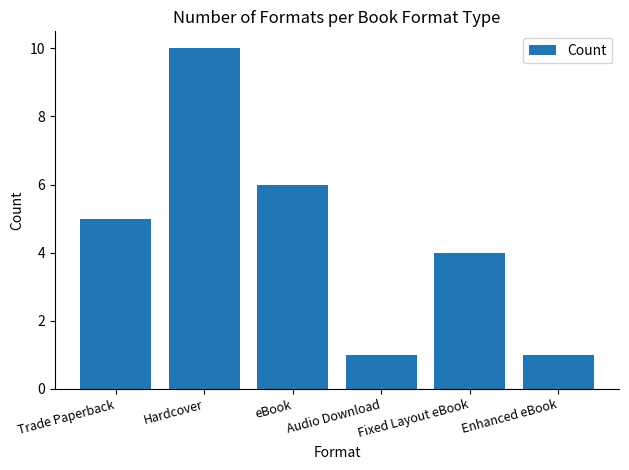

What is the greatest value displayed?

10